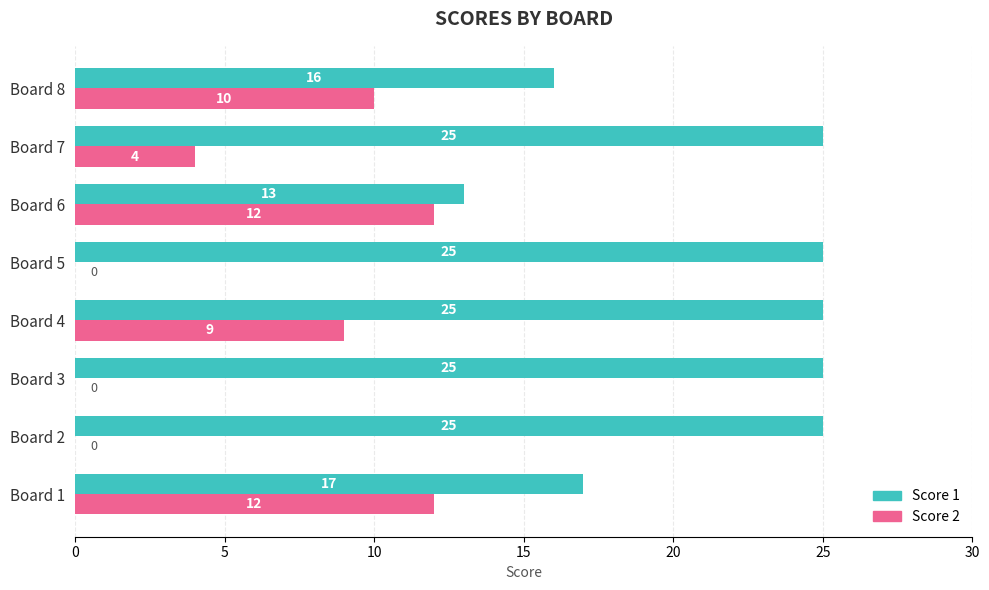

At which category is the sum across all series the highest?

Board 4